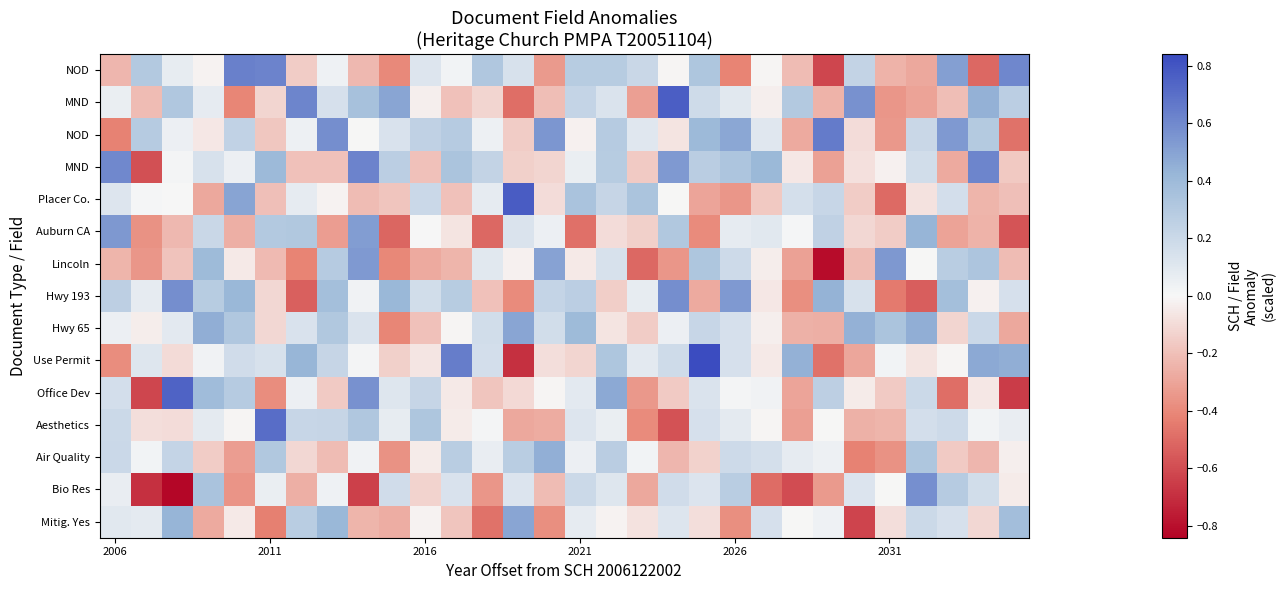

Between 27 and 24, which is larger?

27